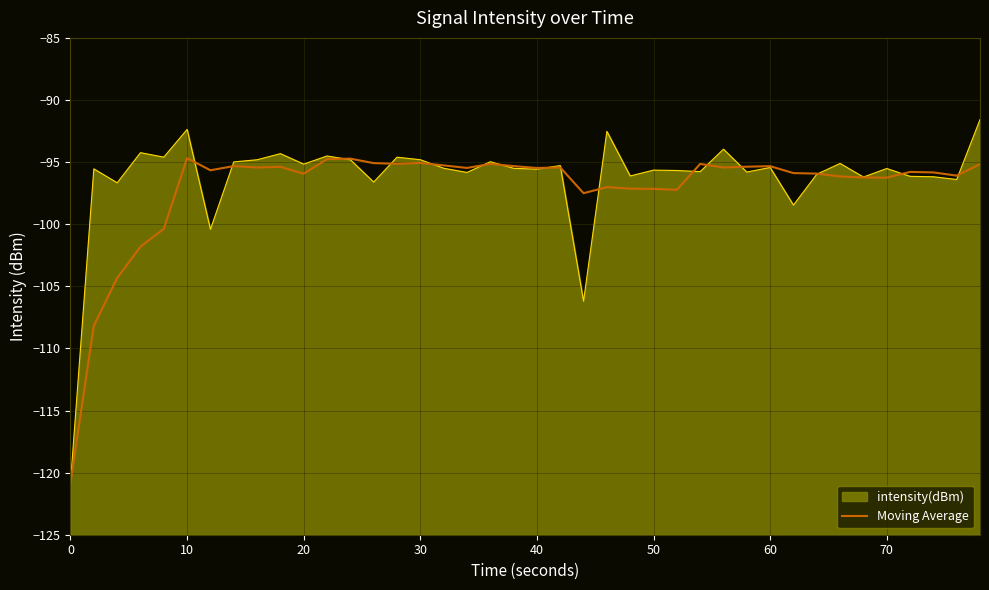

How many values in the Moving Average series are below -95?

37